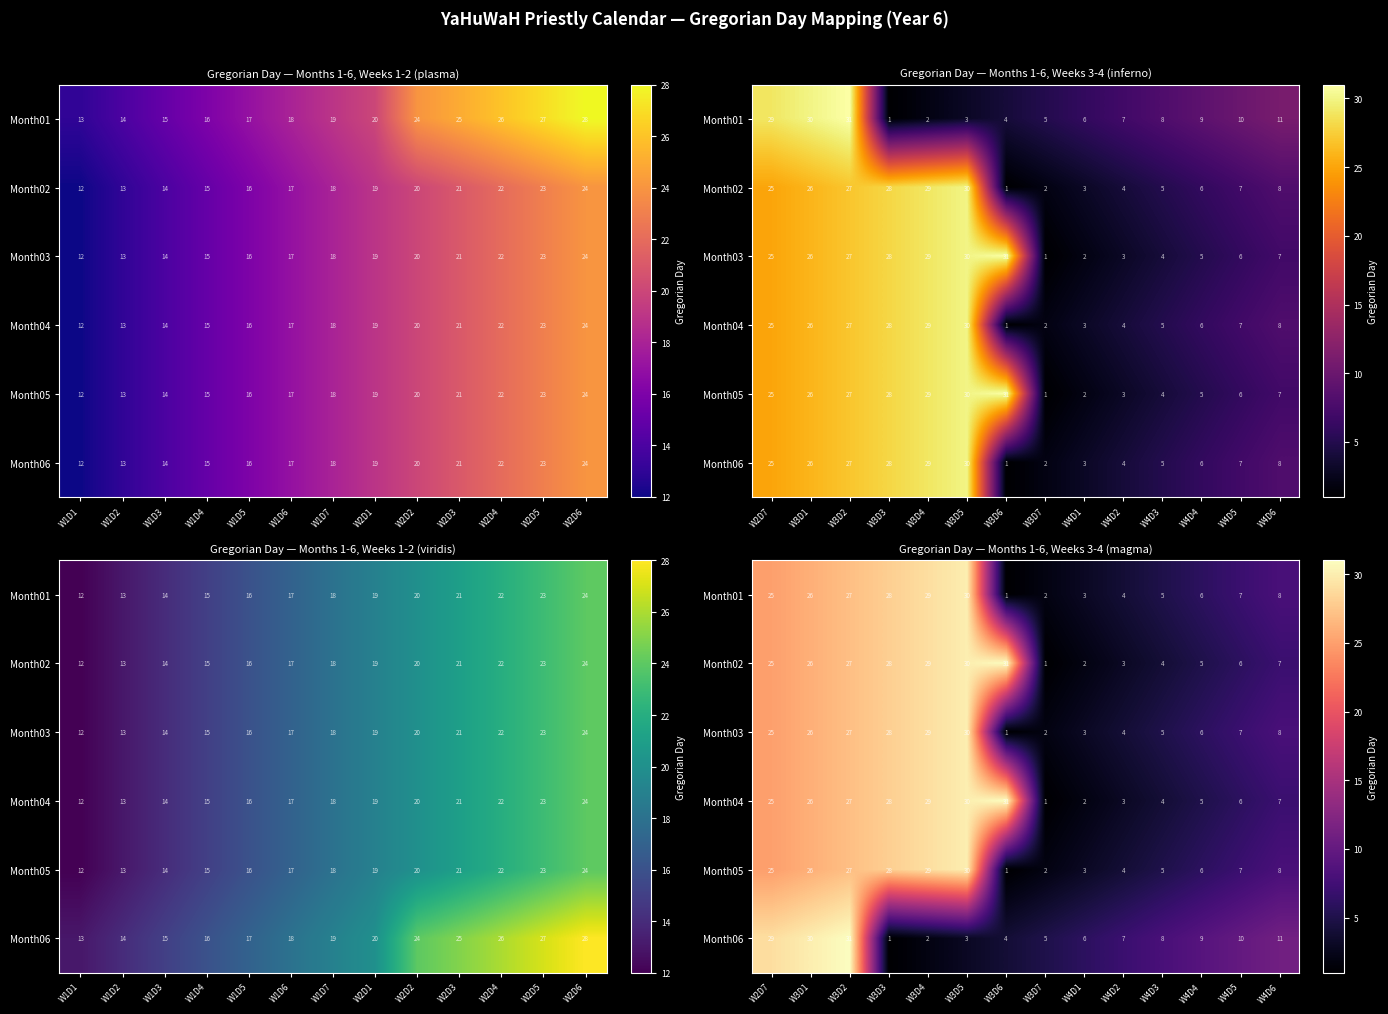

Count the number of categories in the chart.

14